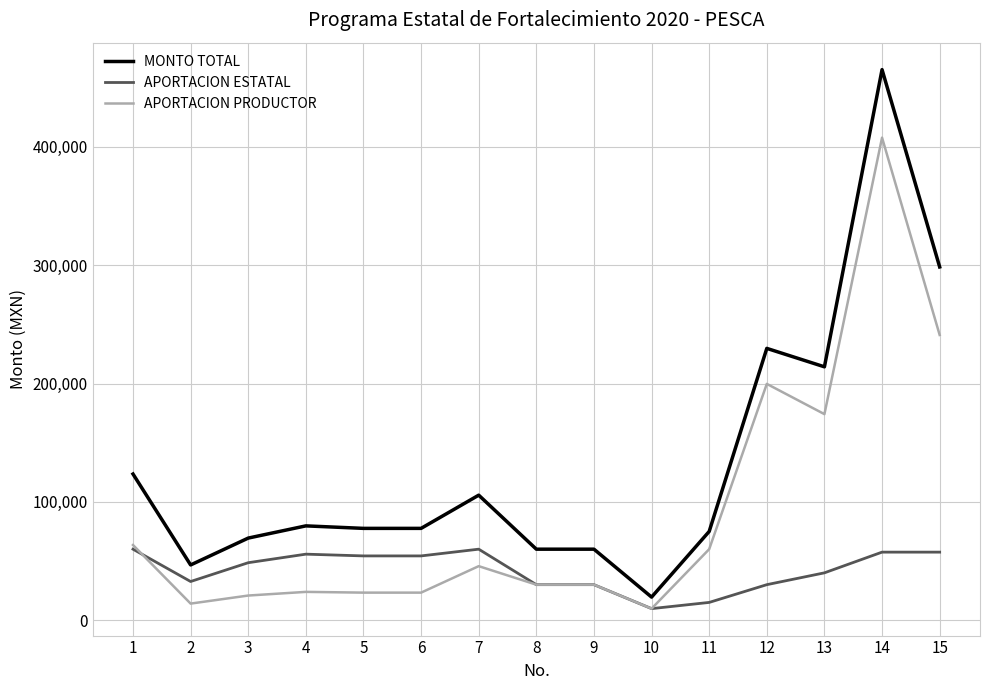

What is the greatest value displayed?

465336.6